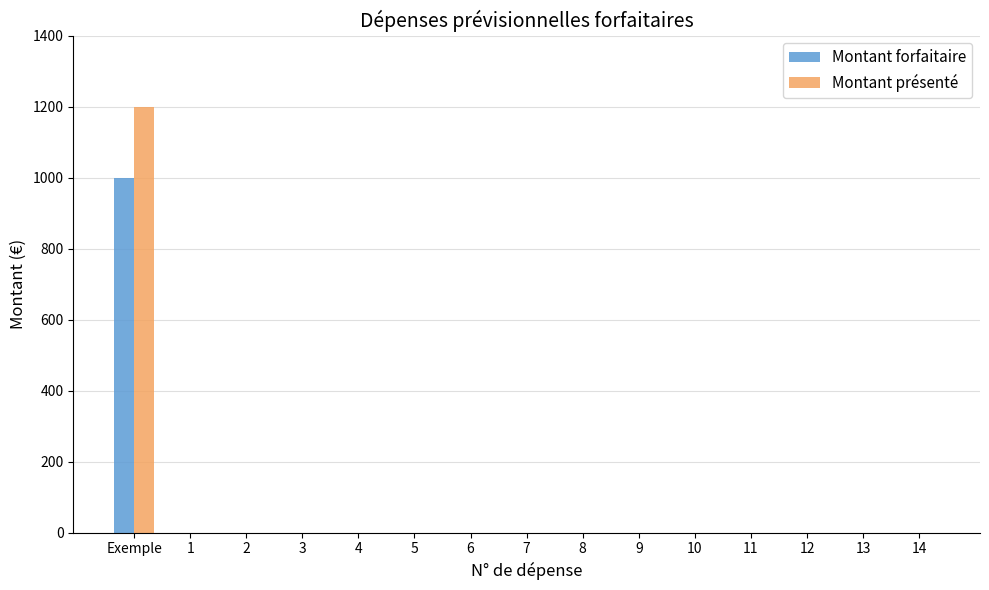

What is the highest value of the Montant présenté series?

1200